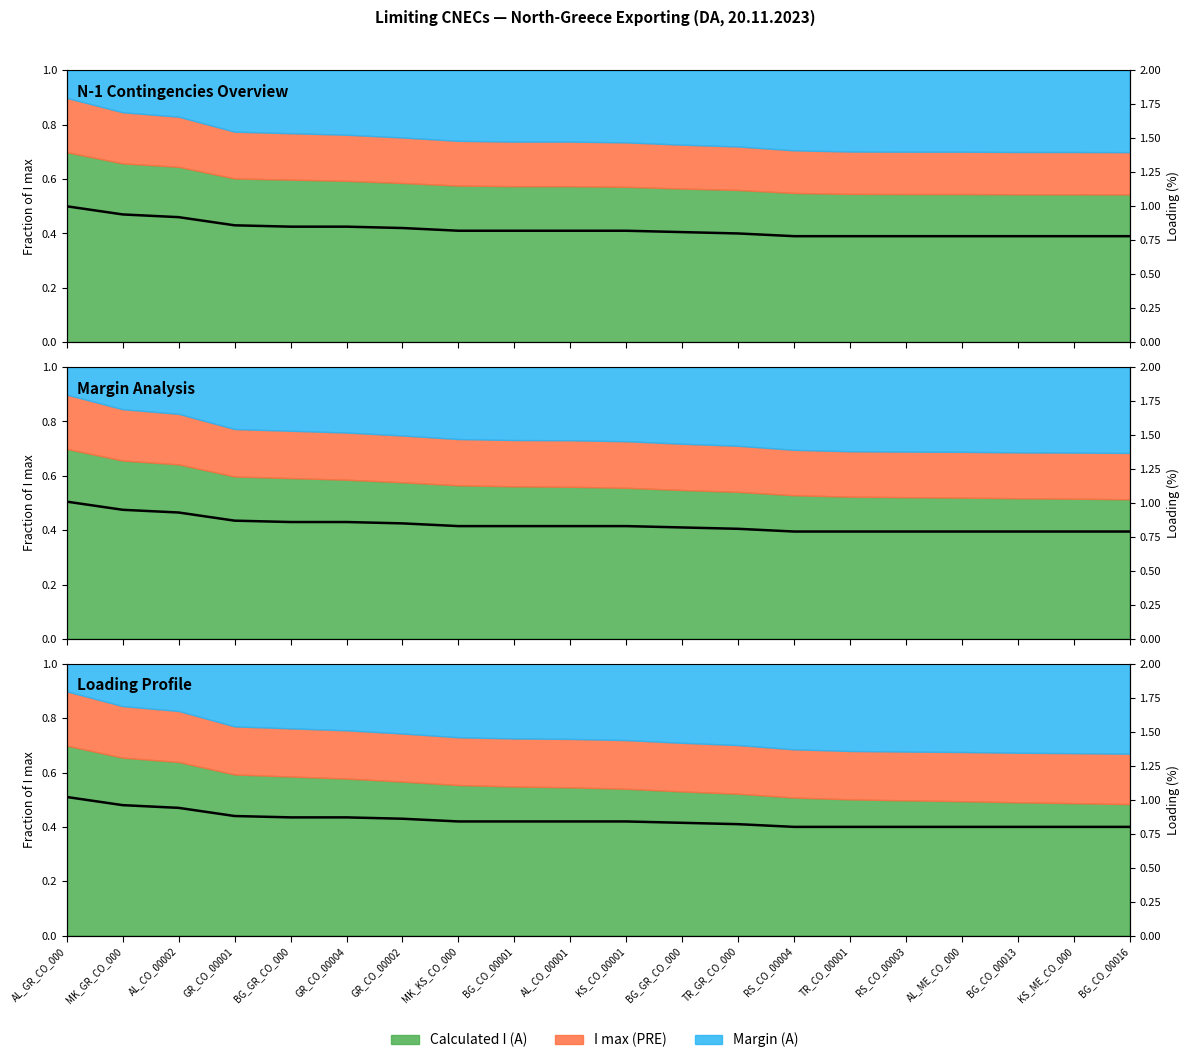

The chart shows a value of 0.8 at AL_ME_CO_000. True or false?

True